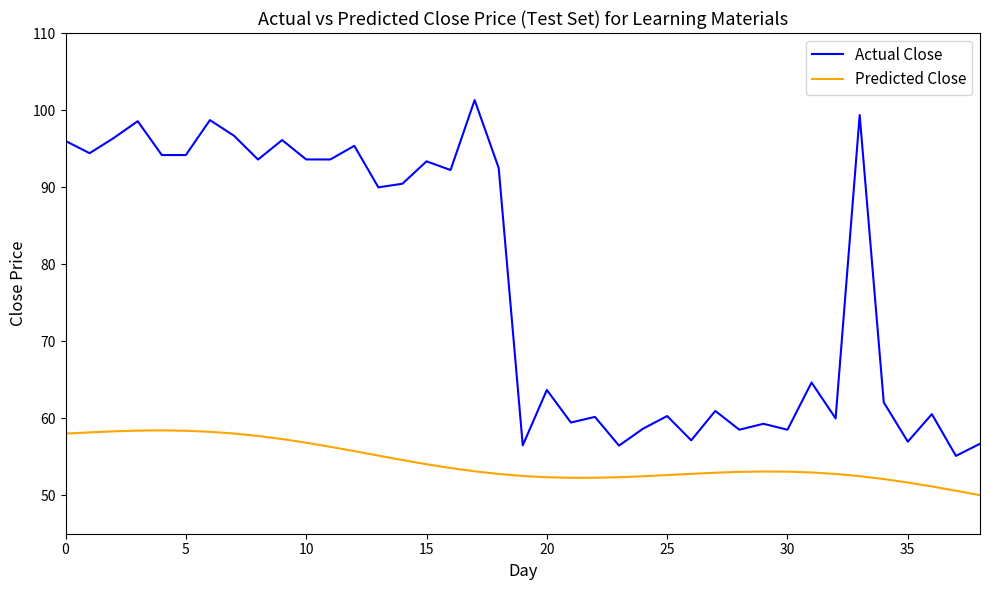

True or false: Actual Close and Predicted Close cross at least once.

False